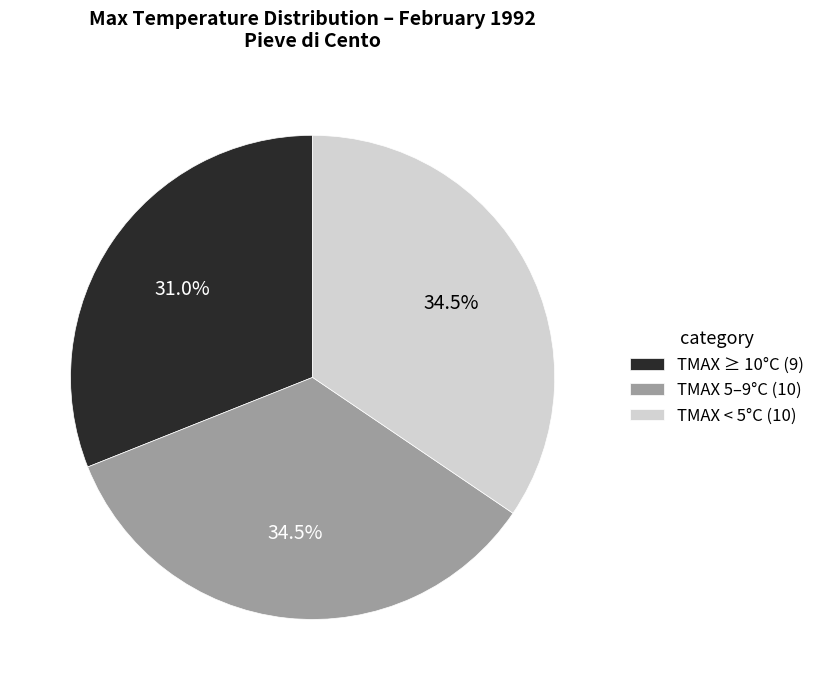

Approximately how many times larger is the value at TMAX < 5°C (10) compared to TMAX 5–9°C (10)?

1.0